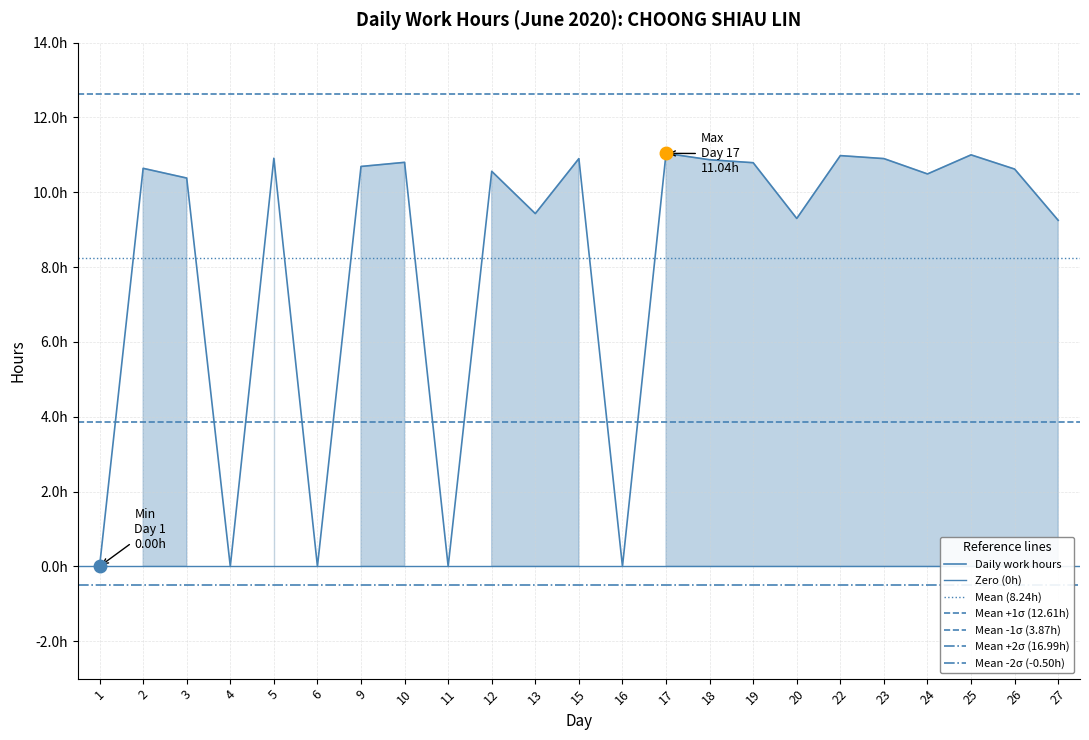

Which has a higher value, 9 or 23?

23